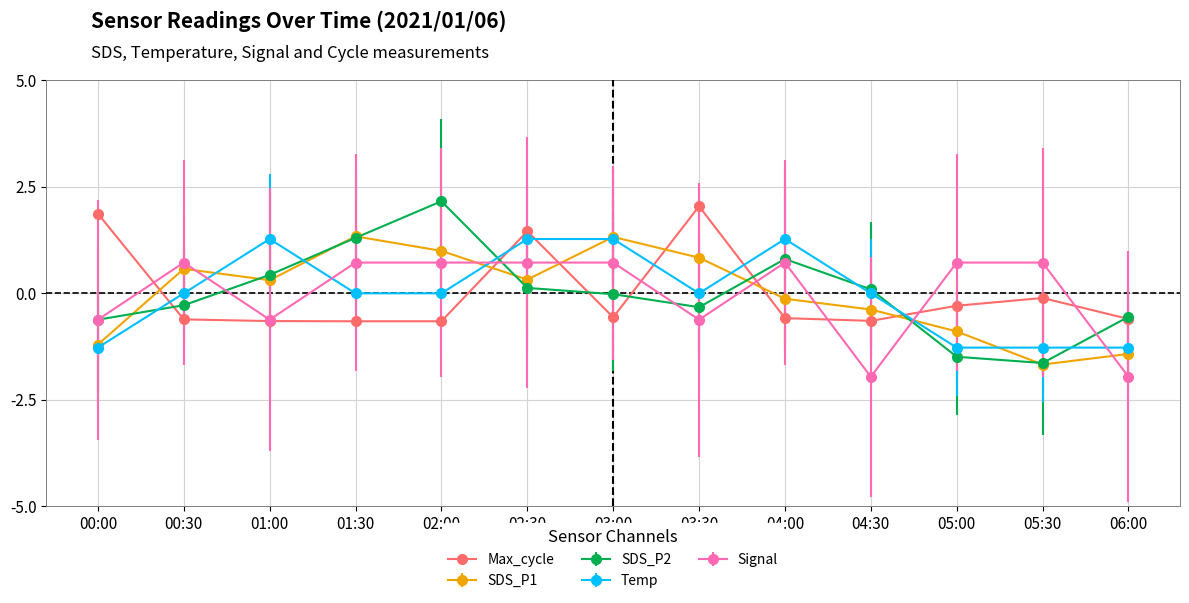

What is the approximate value of Signal at 03:30?

-0.6